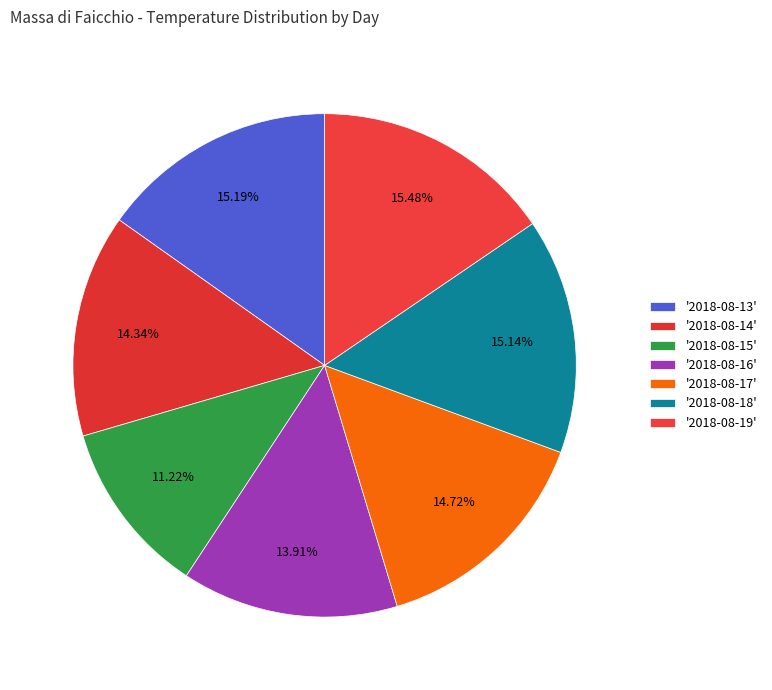

How many slices are in this pie chart?

7